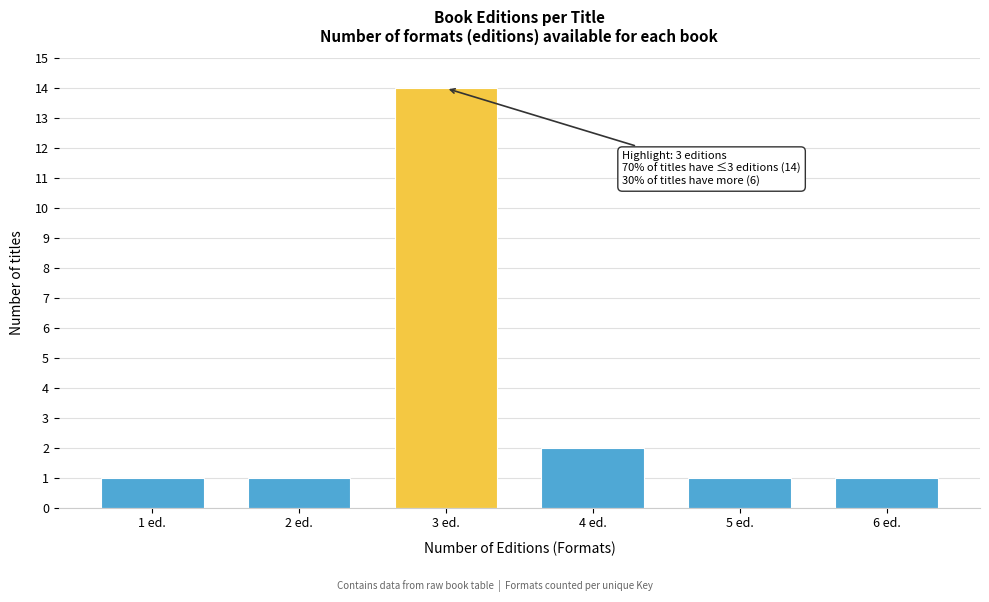

Reading right to left, what are all the values shown in this chart?

1	1	2	14	1	1